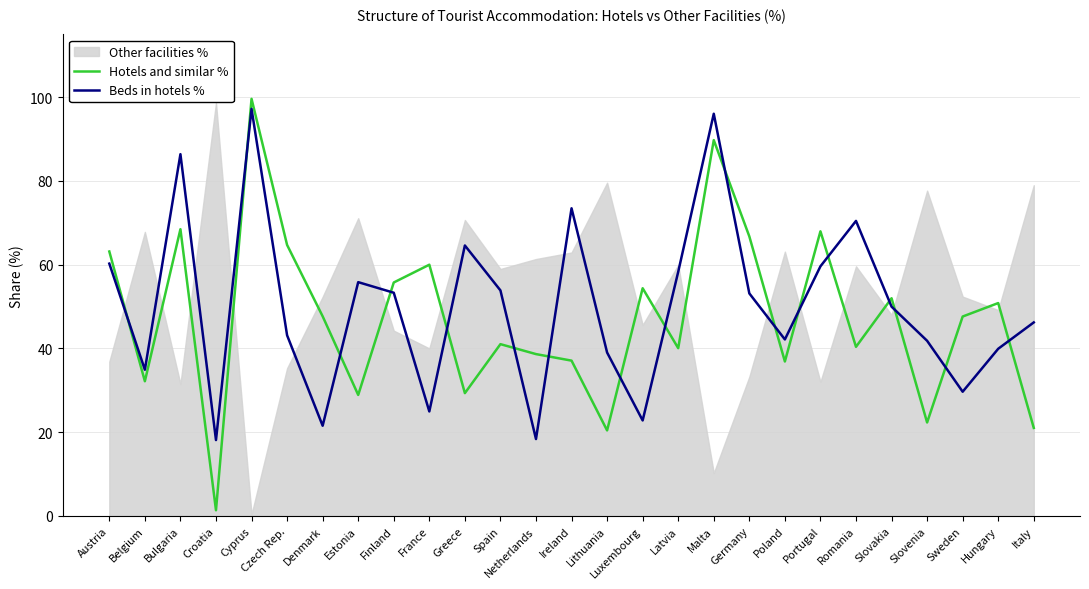

At which label does Hotels and similar % reach its minimum?

Croatia